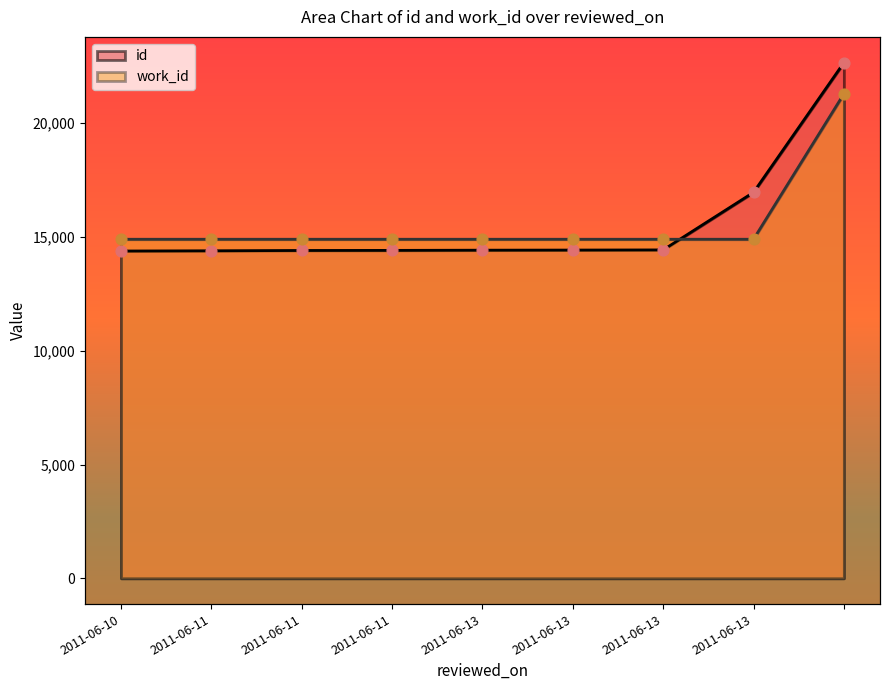

Which series has the widest spread of Y values?

id